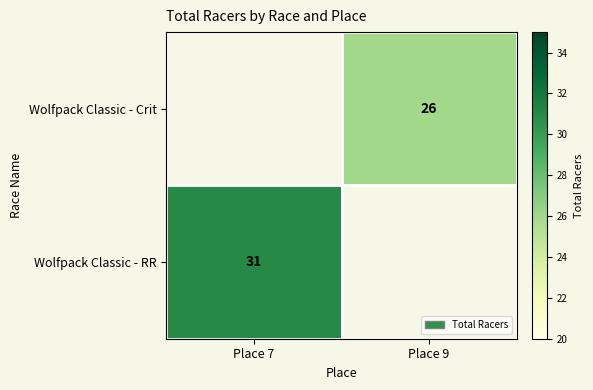

The value of Wolfpack Classic - RR at Place 7 is 31. True or false?

True